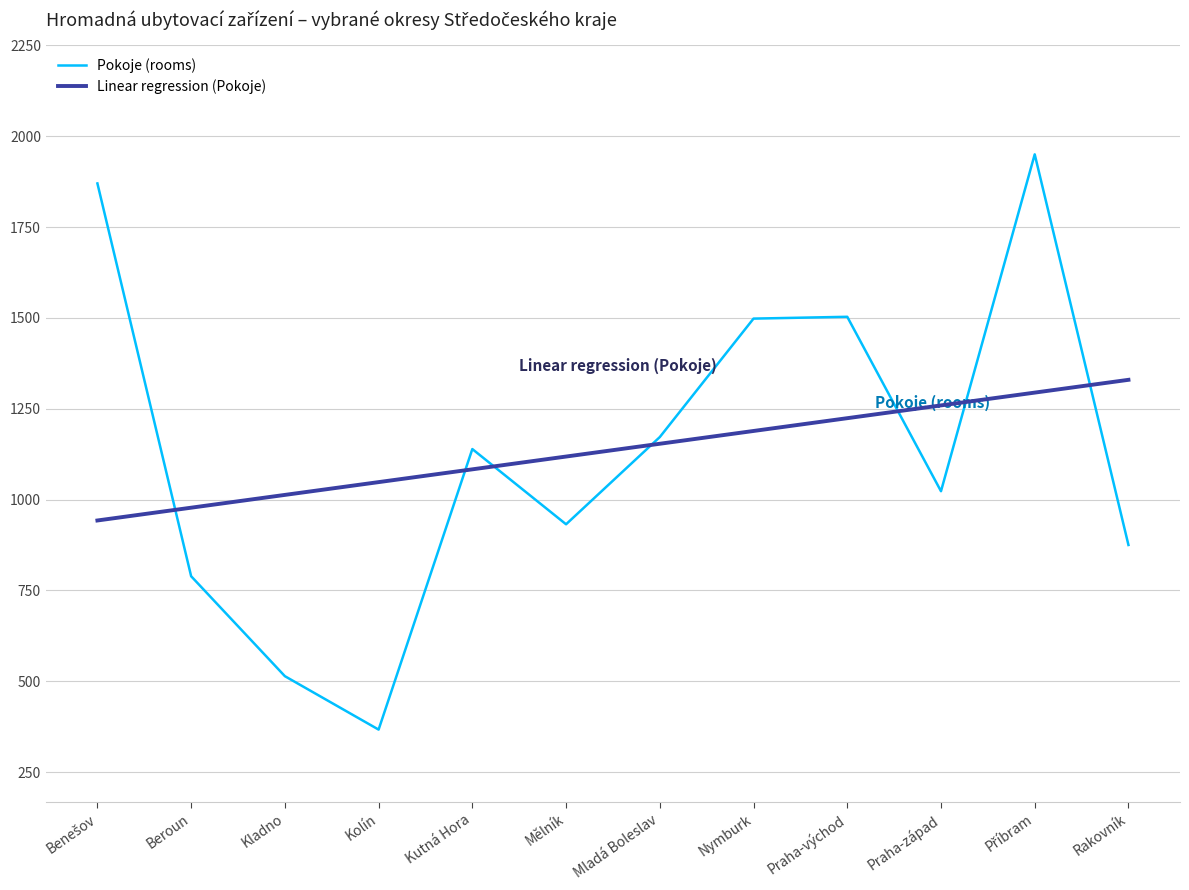

What is the approximate value of Pokoje (rooms) at Kutná Hora?

1139.0